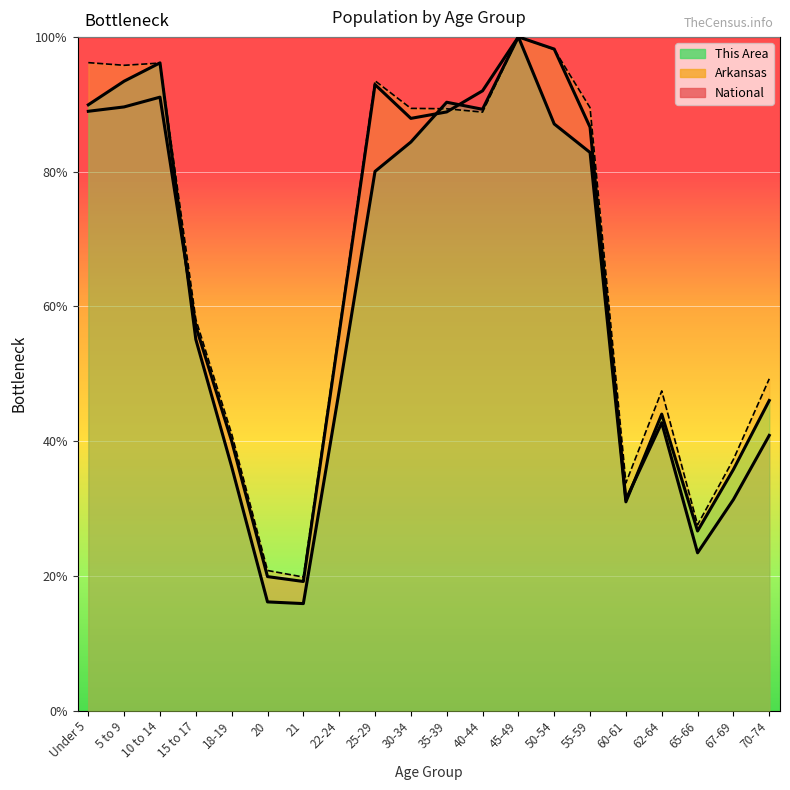

Which series has the widest spread of values?

This Area